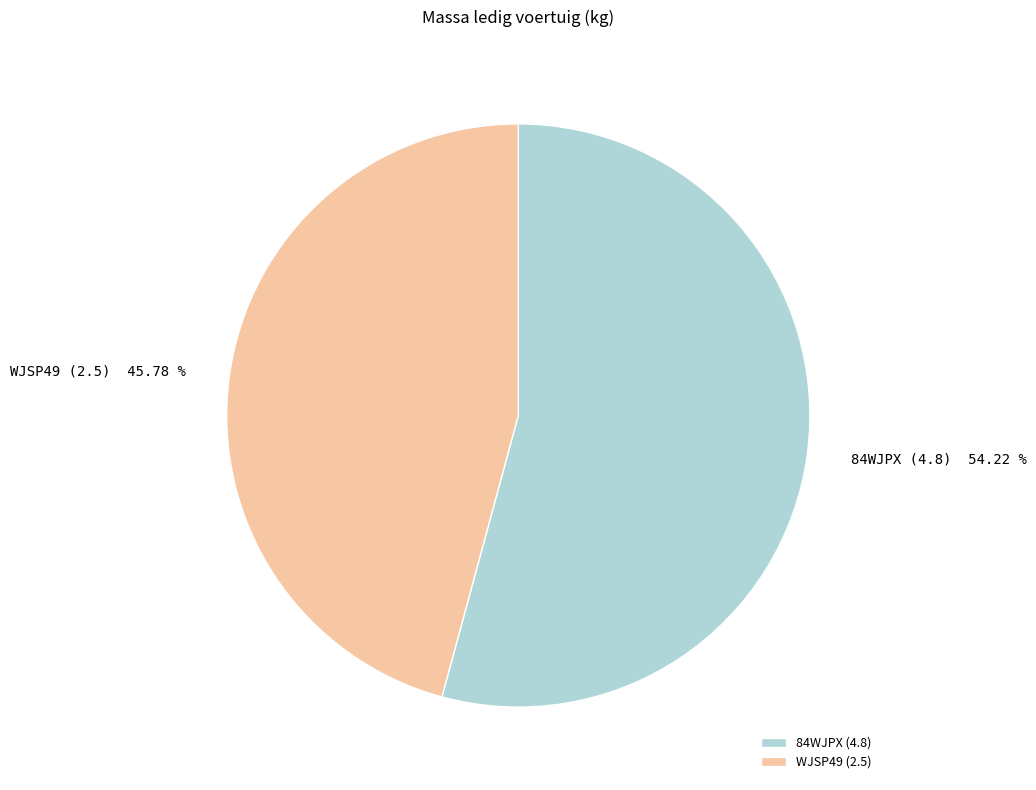

To the nearest percent, what is the average slice percentage?

50%